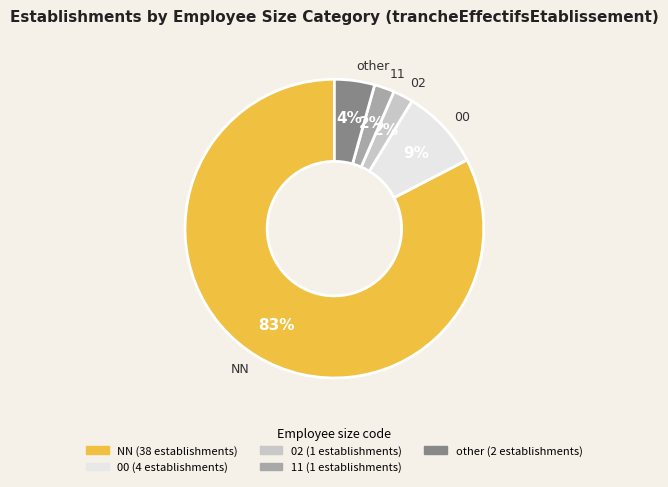

Count the number of slices in the pie.

5